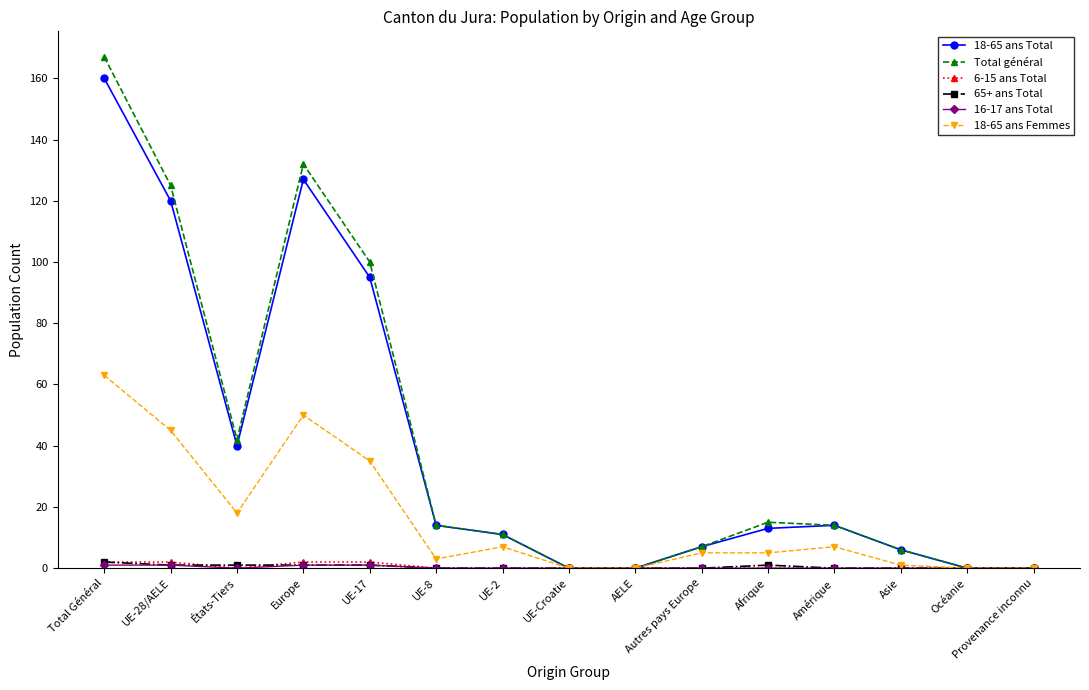

What is the spread (max minus min) of values at Amérique?

14